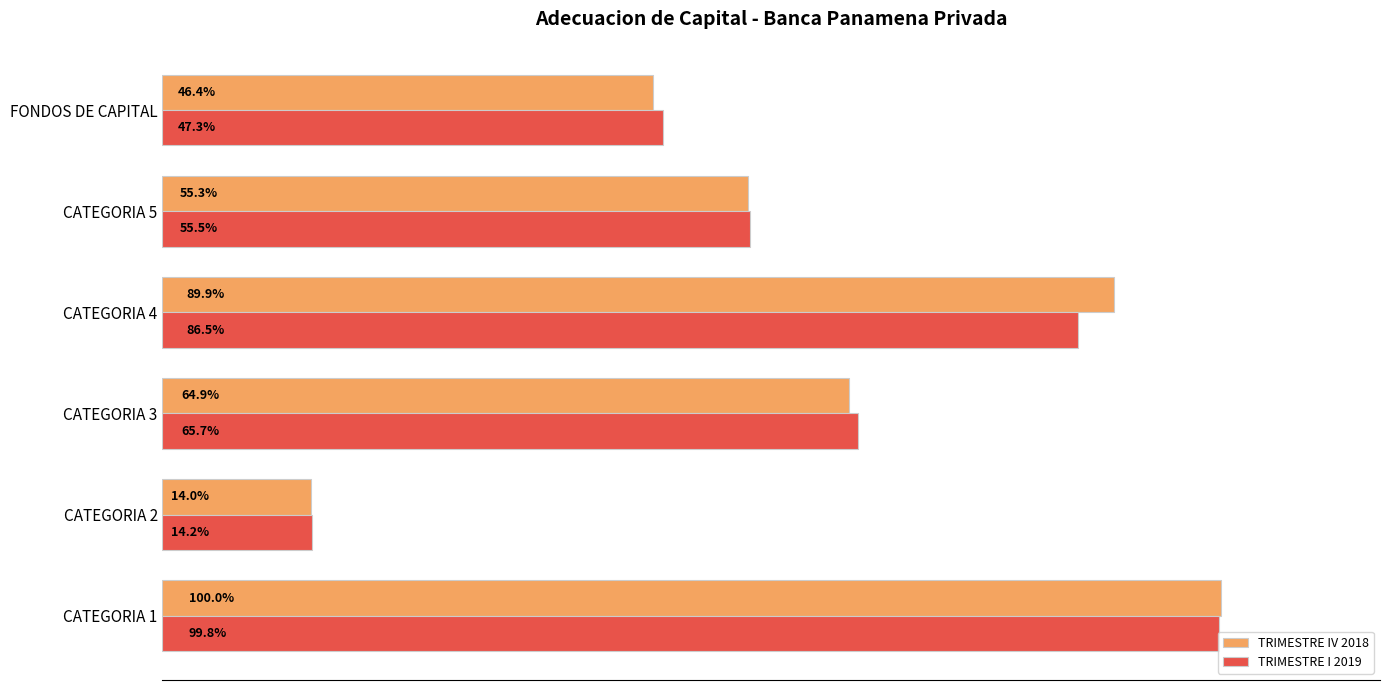

What are all the series names shown in the legend?

TRIMESTRE IV 2018, TRIMESTRE I 2019